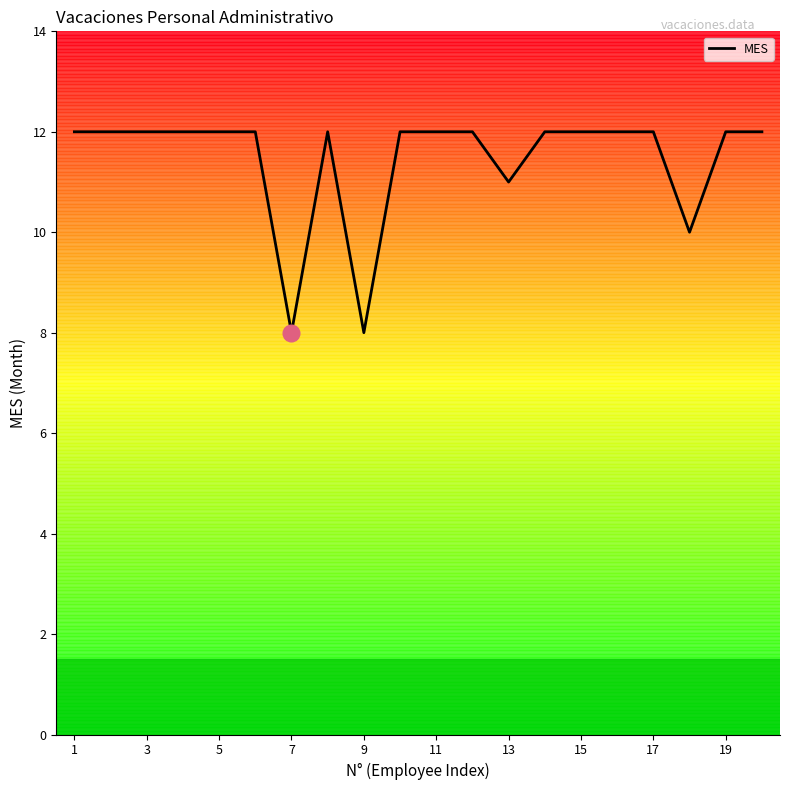

What is the average value?

11